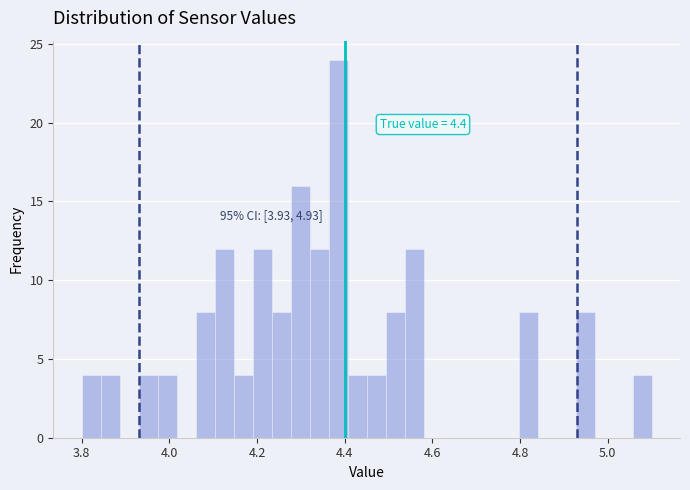

Read against the x-axis, roughly where is the centre of the tallest bar?

4.38